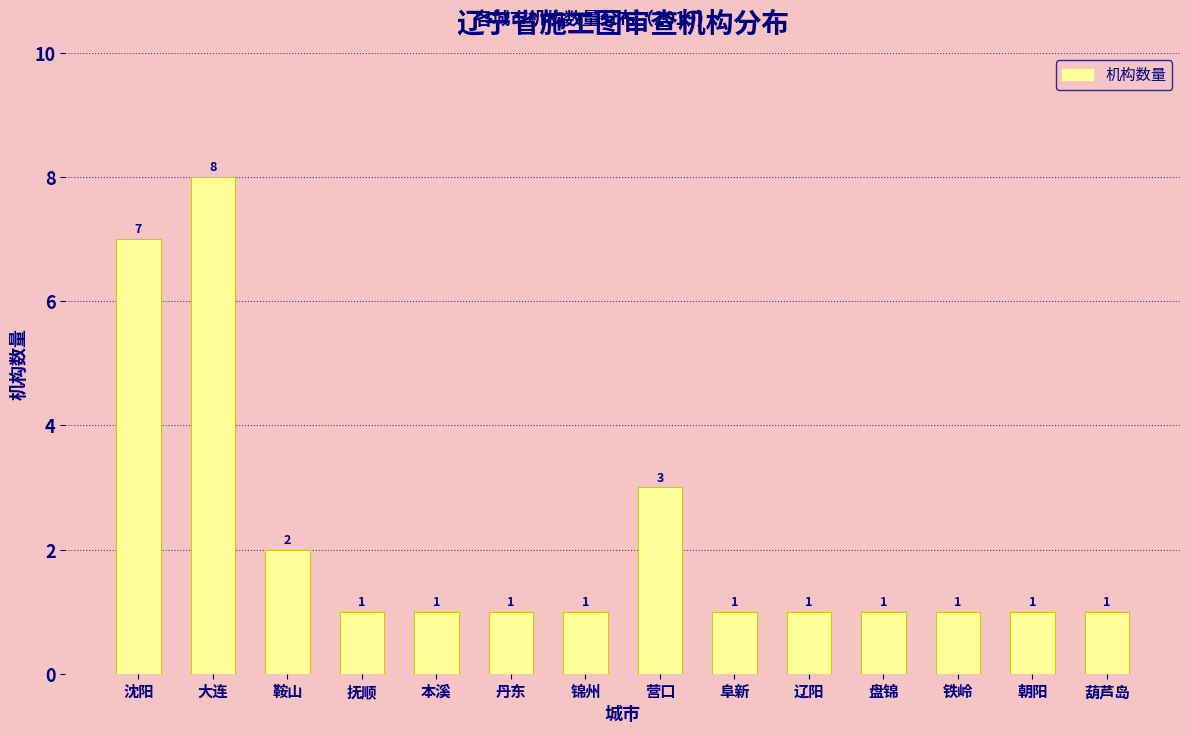

Reading left to right, what are all the values shown in this chart?

沈阳=7	大连=8	鞍山=2	抚顺=1	本溪=1	丹东=1	锦州=1	营口=3	阜新=1	辽阳=1	盘锦=1	铁岭=1	朝阳=1	葫芦岛=1